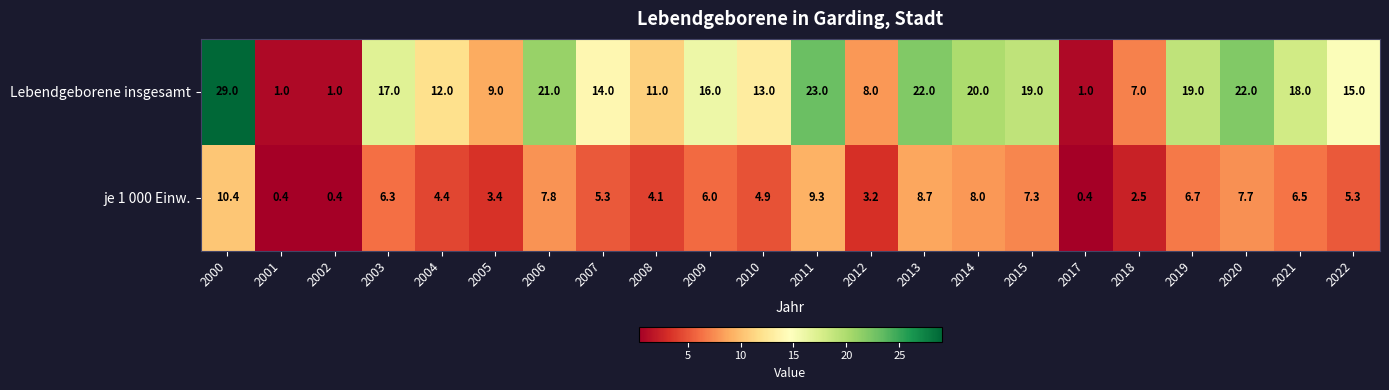

How many values in the Lebendgeborene insgesamt series are below 16?

11